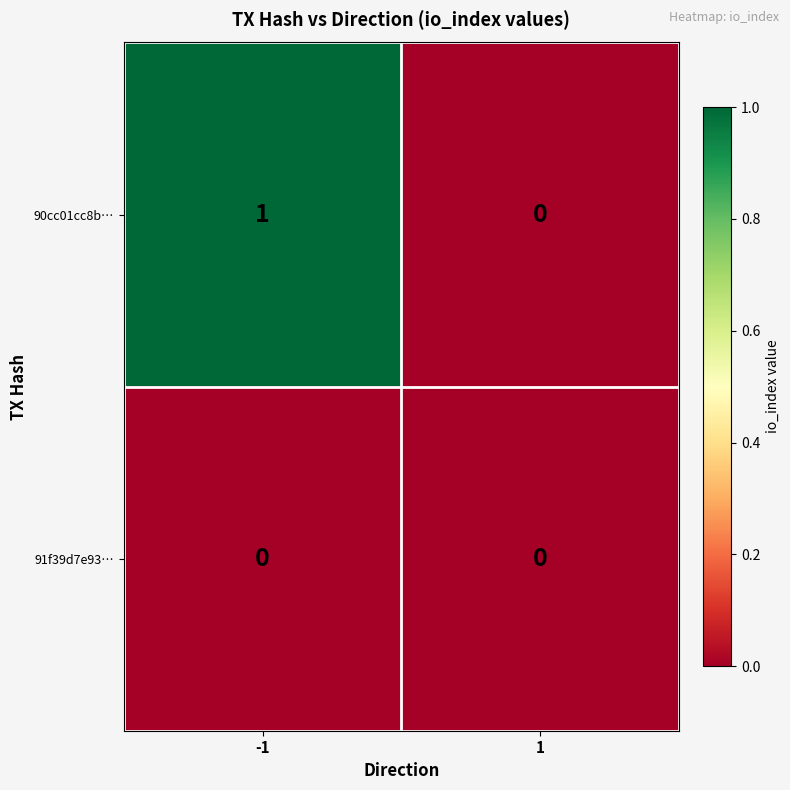

What is the spread (max minus min) of values at -1?

1